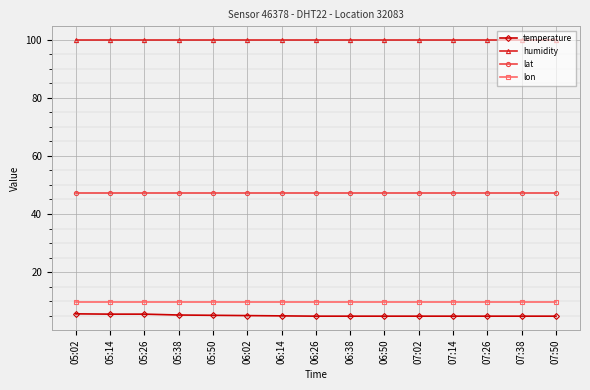

What is the difference between the highest and lowest values at 06:26?

95.1